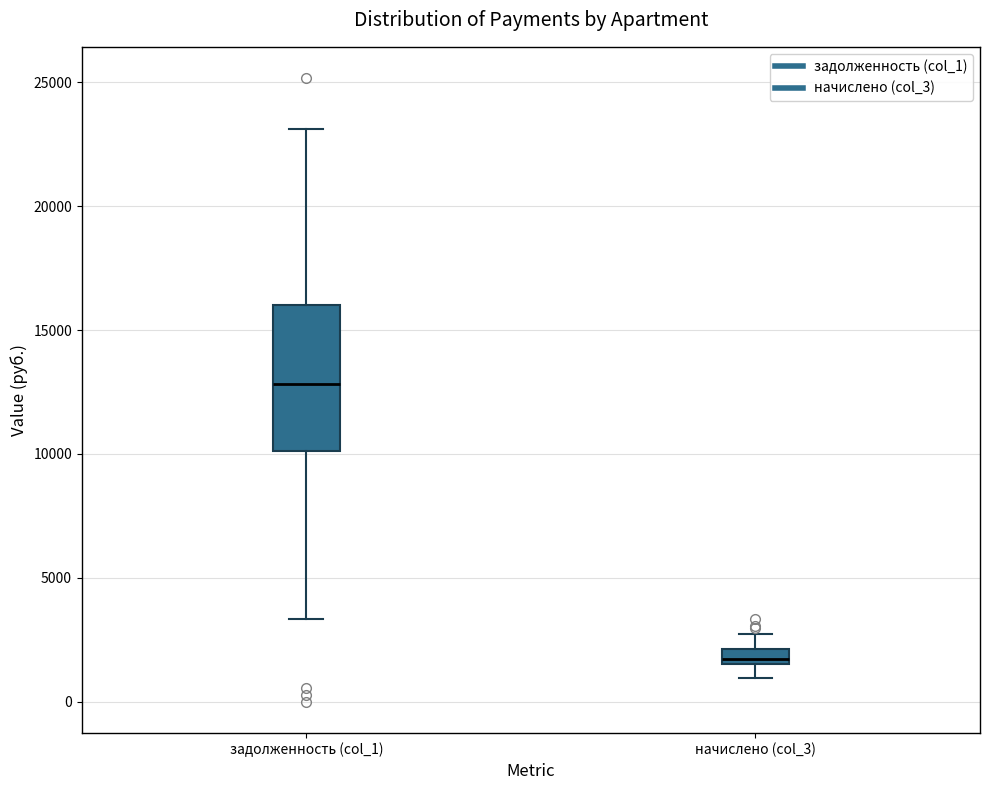

Comparing the boxes themselves (not the whiskers), which one is the tallest?

задолженность (col_1)